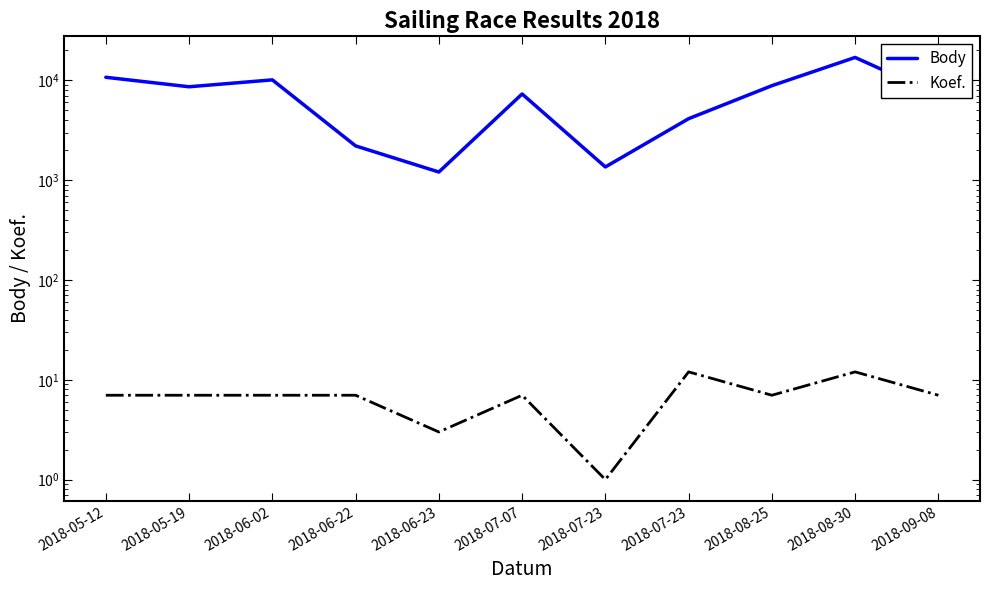

Where does the Body series first go above 7301?

2018-05-12